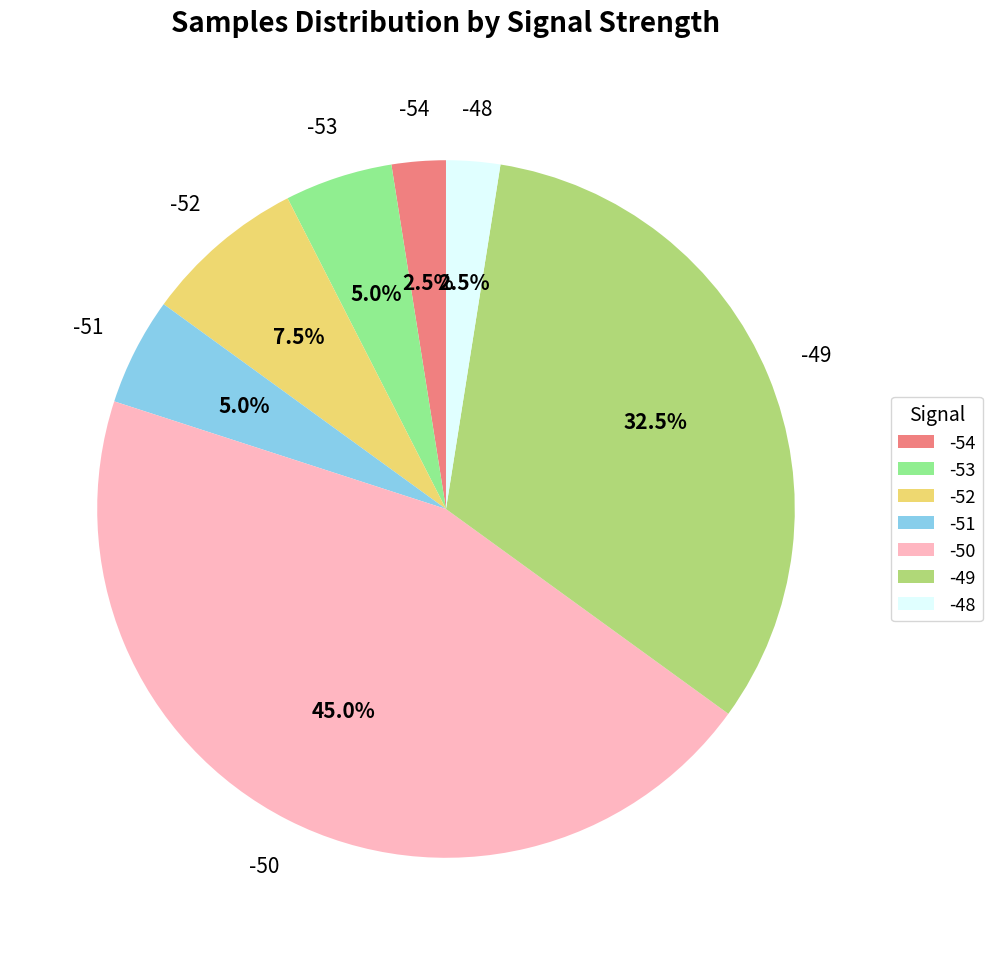

Which slice is the largest?

-50